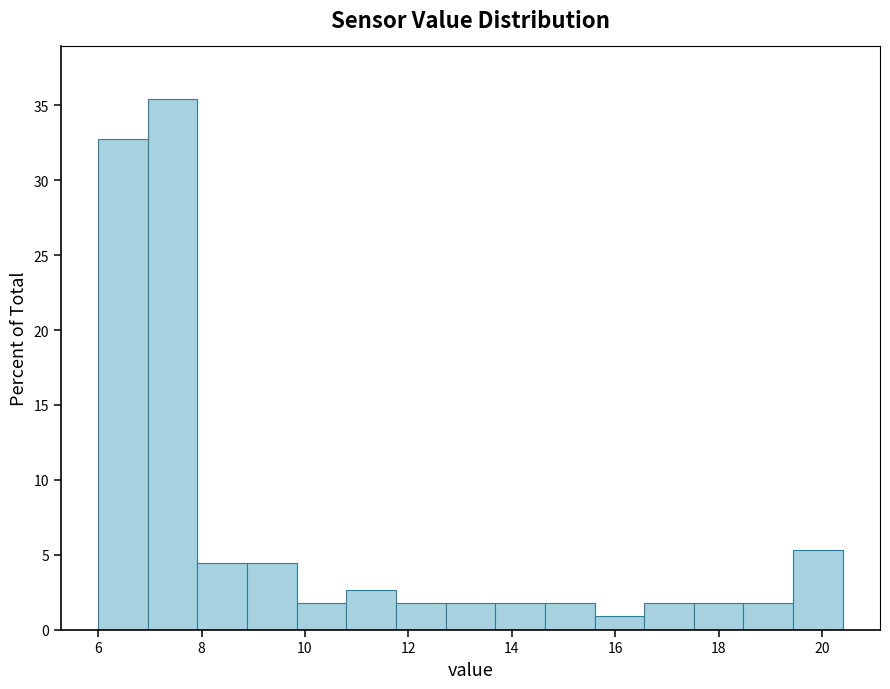

Over which range of the x-axis is the bar tallest?

6.96 to 7.92